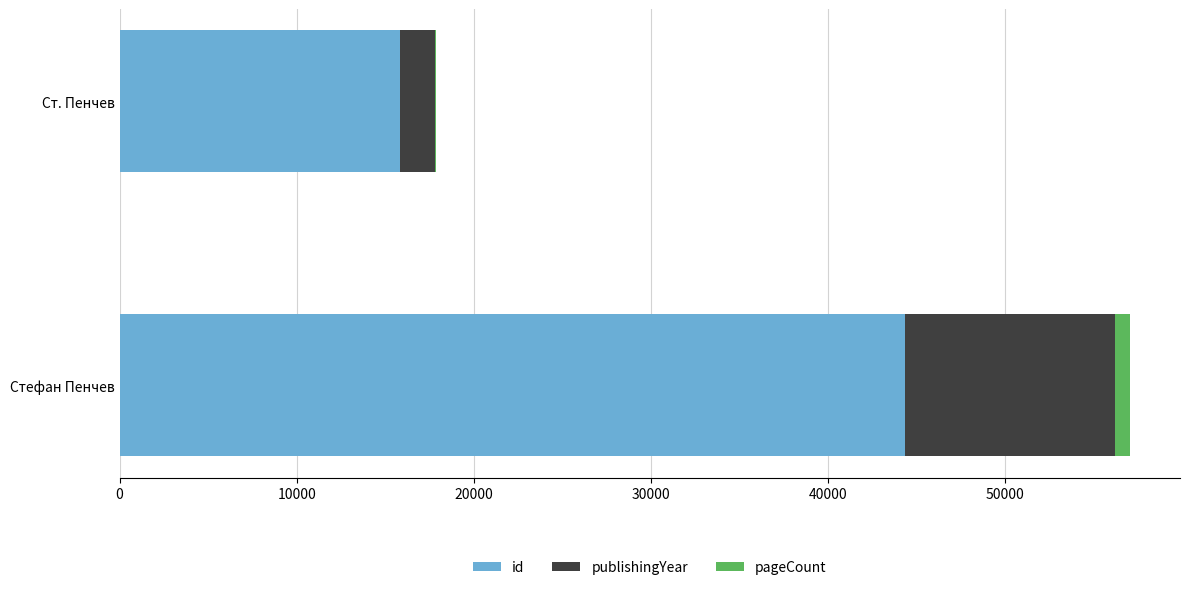

Which category has the highest value in the id series?

Стефан Пенчев